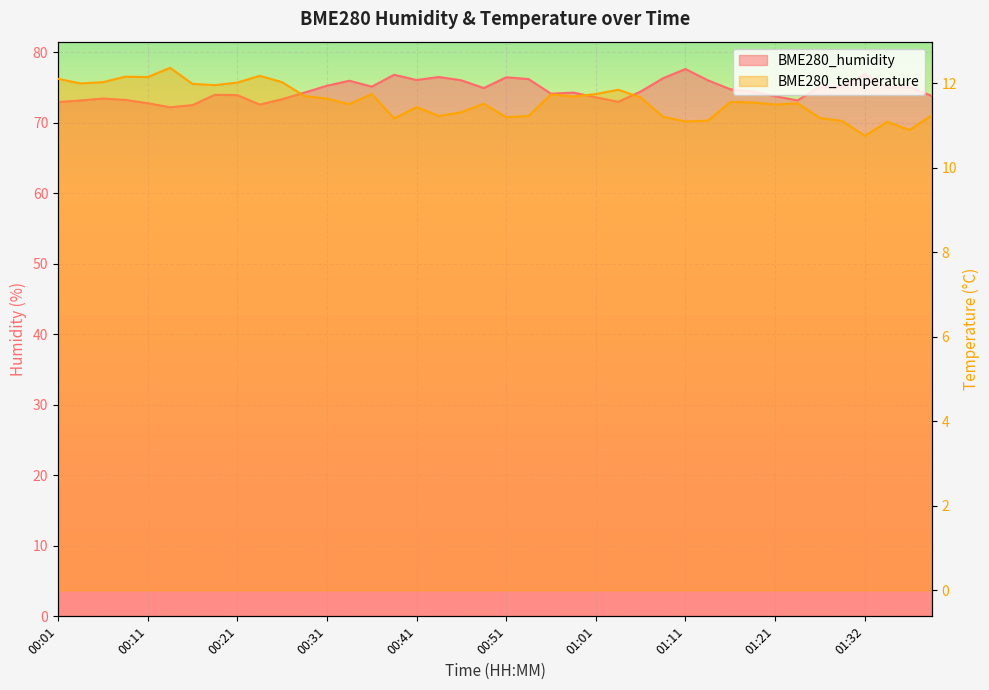

True or false: BME280_humidity and BME280_temperature cross at least once.

False